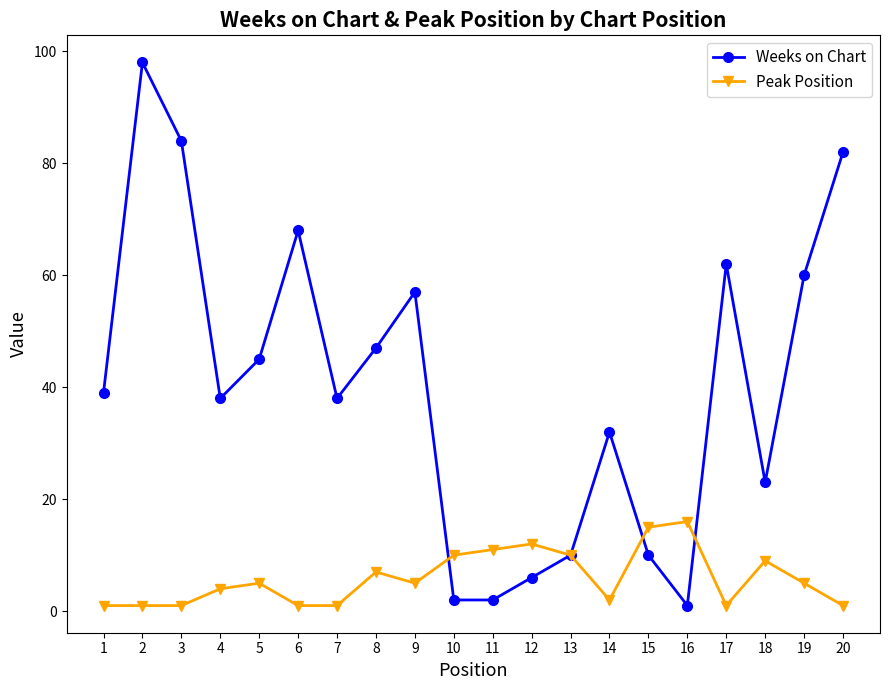

Reading left to right, transcribe all the data shown in this chart.

Weeks on Chart: 39	98	84	38	45	68	38	47	57	2	2	6	10	32	10	1	62	23	60	82
Peak Position: 1	1	1	4	5	1	1	7	5	10	11	12	10	2	15	16	1	9	5	1